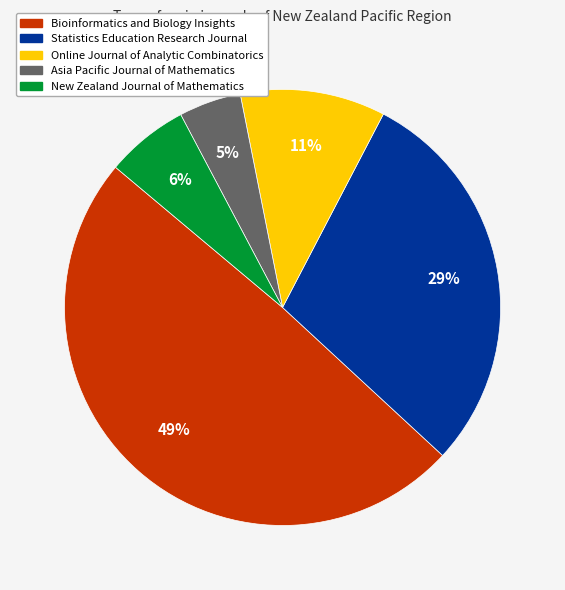

Do Asia Pacific Journal of Mathematics and New Zealand Journal of Mathematics together represent more than half of the pie?

No